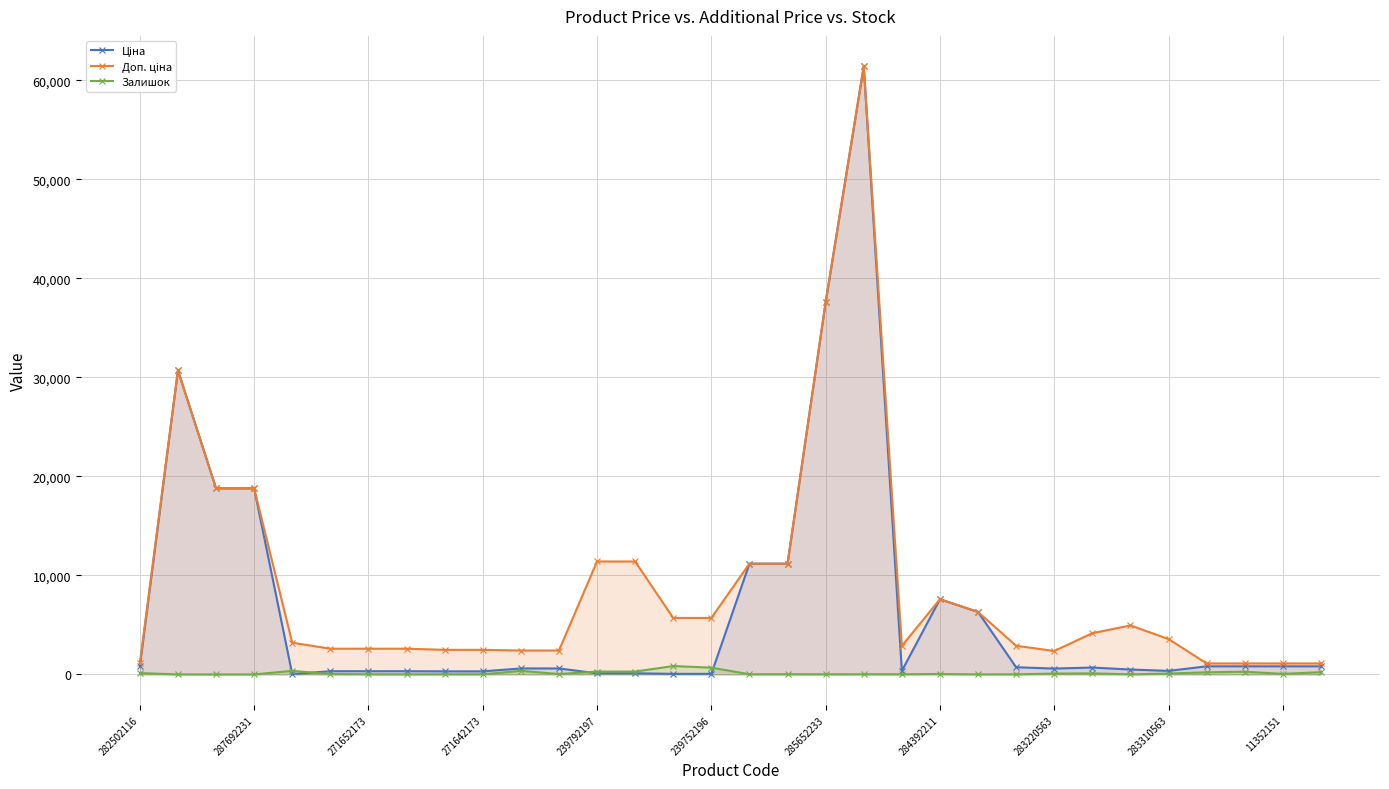

Which series has the largest total across all categories?

Доп. ціна